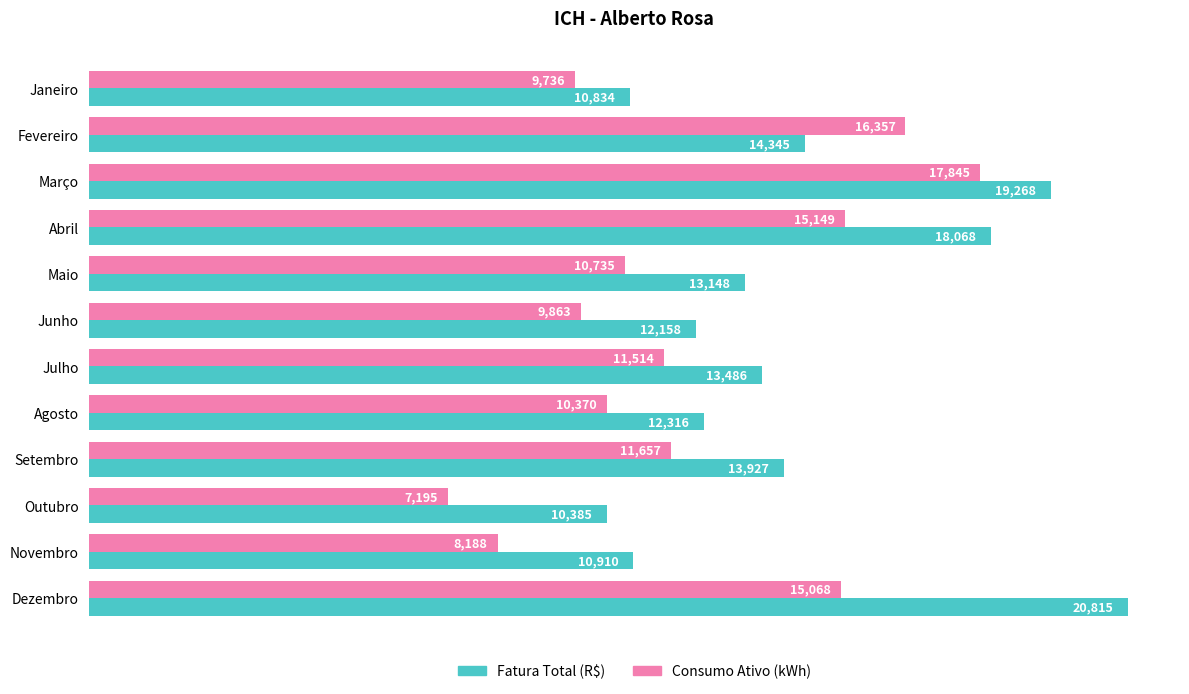

Which series has the largest total across all categories?

Fatura Total (R$)